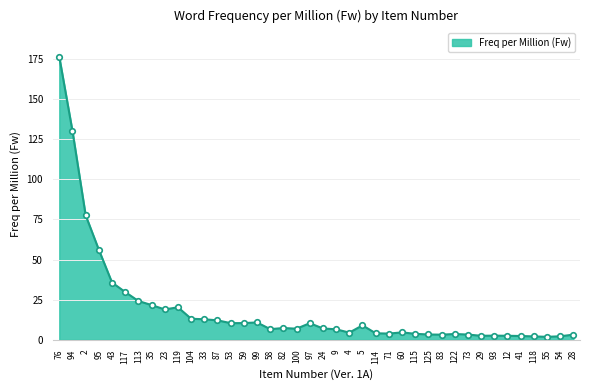

True or false: the data has more than 0 interior local peaks.

True